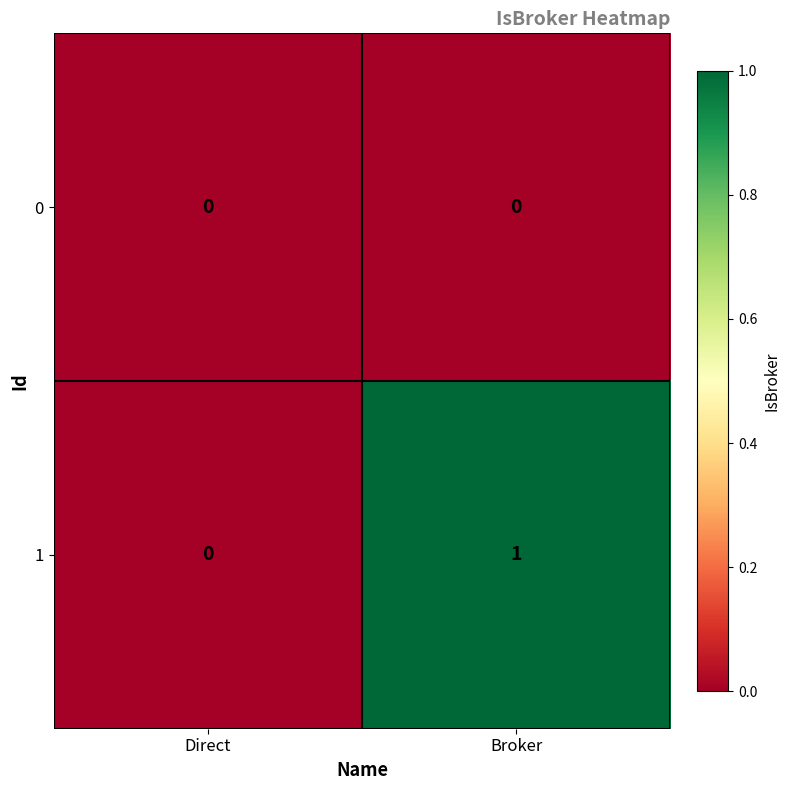

How many series are shown in this chart?

2